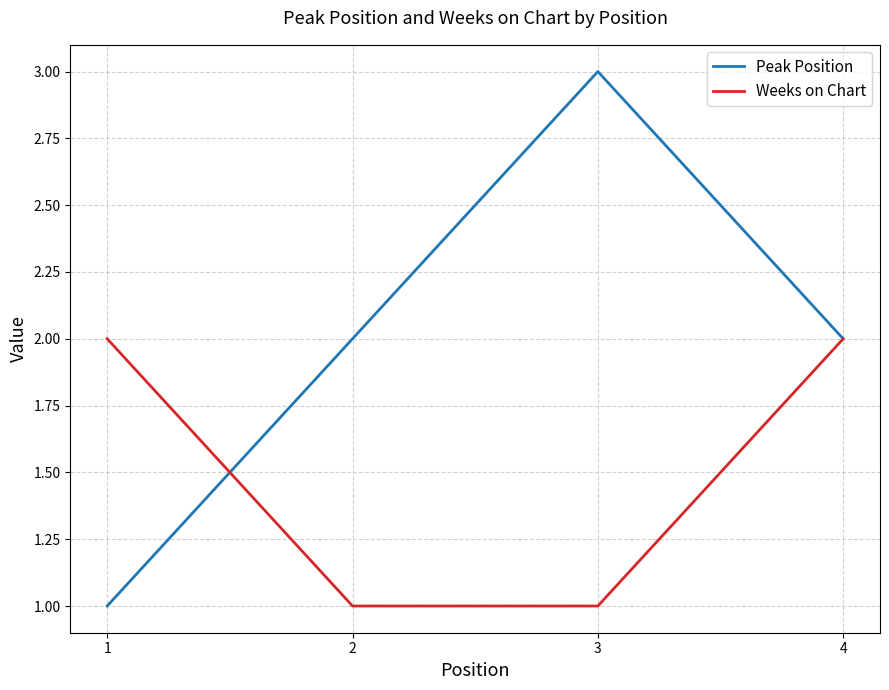

Which series changed the most between 1 and 4?

Peak Position